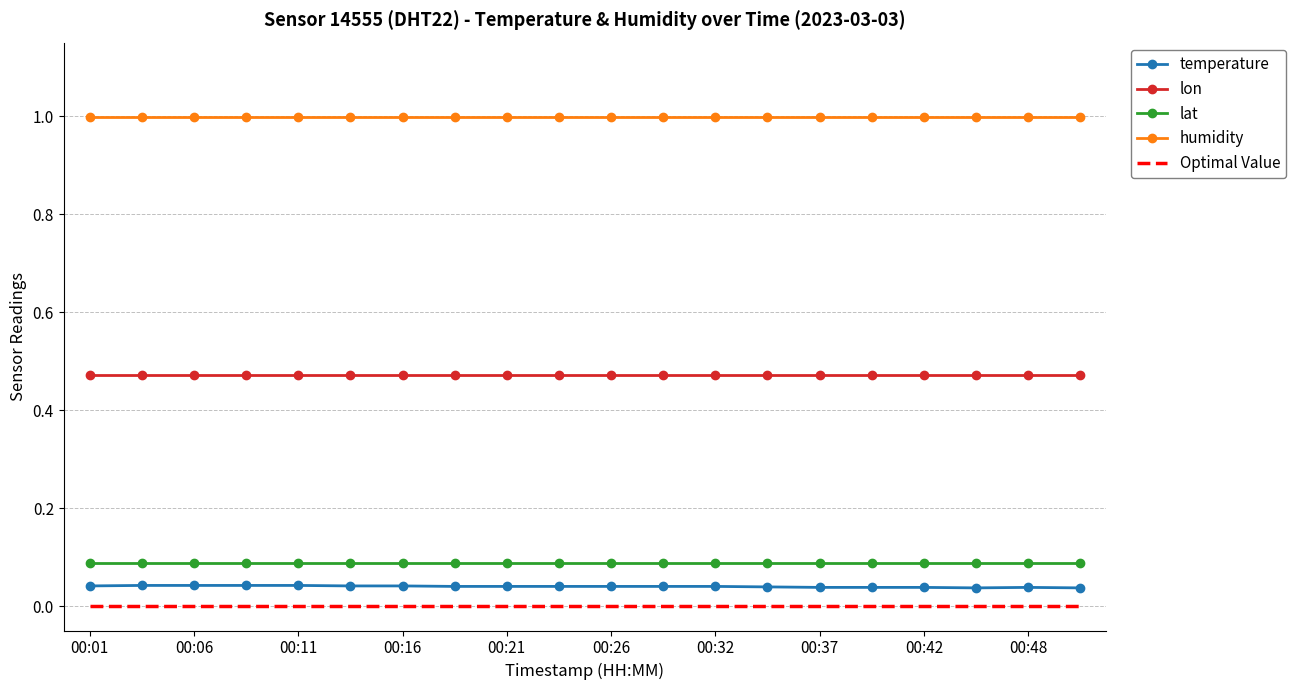

Which series has the largest total across all categories?

humidity